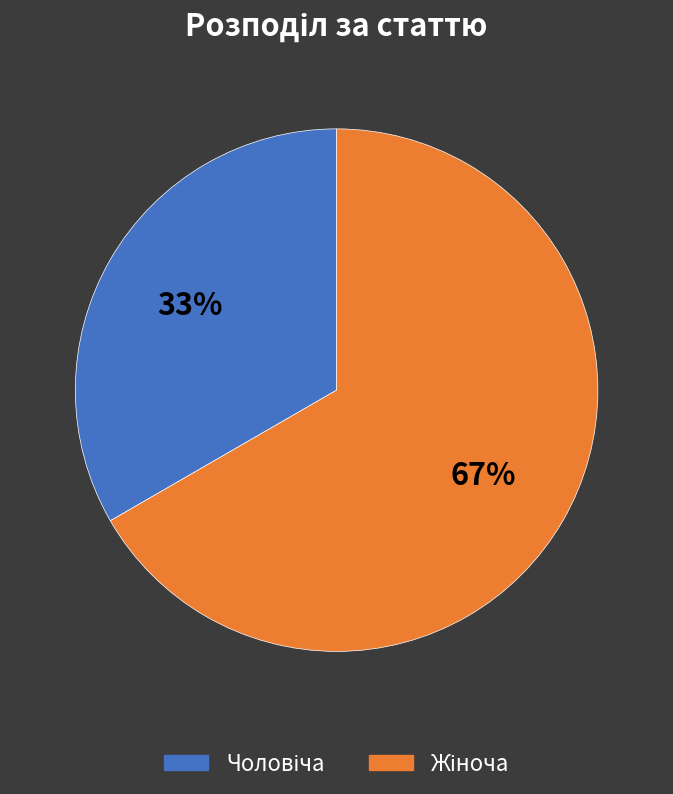

To the nearest percent, what is the average slice percentage?

50%